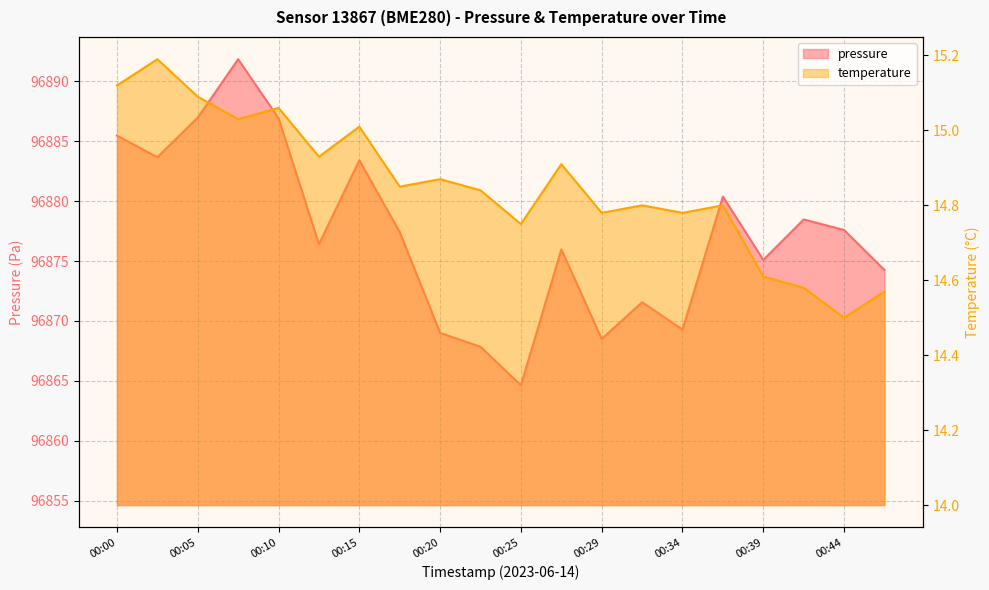

What value does the temperature series have at 00:39?

14.6